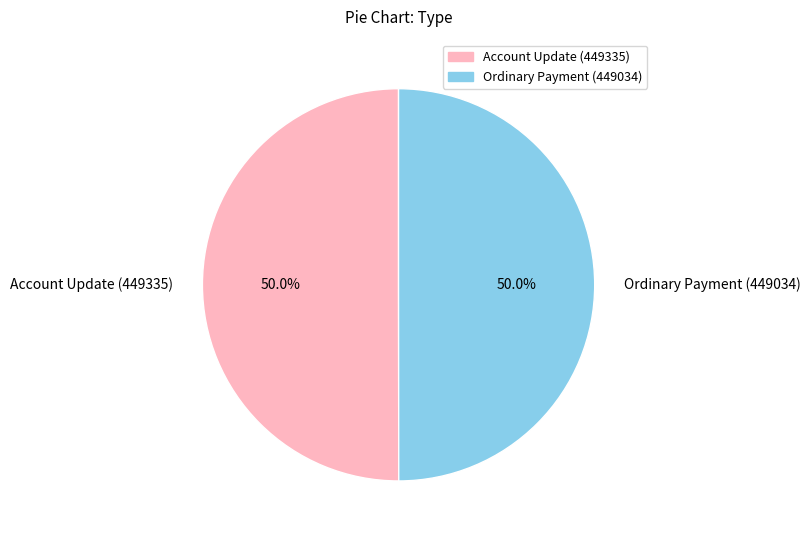

The Account Update (449335) slice represents 50% of the pie. True or false?

True